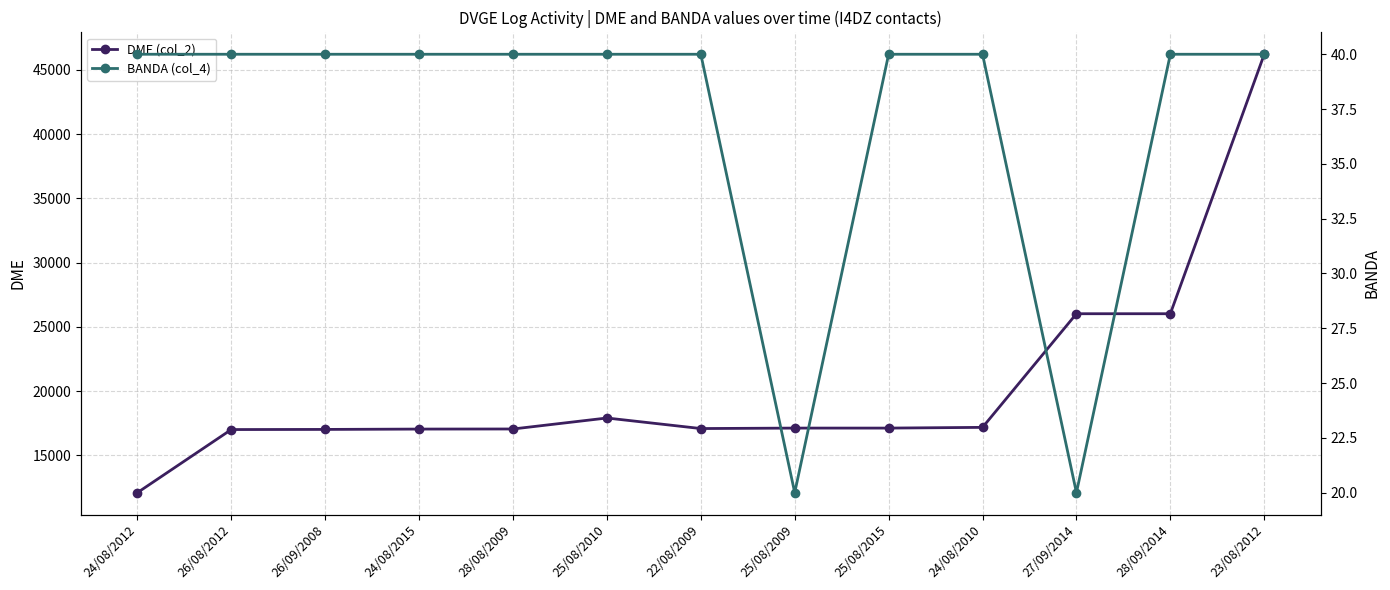

What is the total value across all series at 25/08/2010?

17942